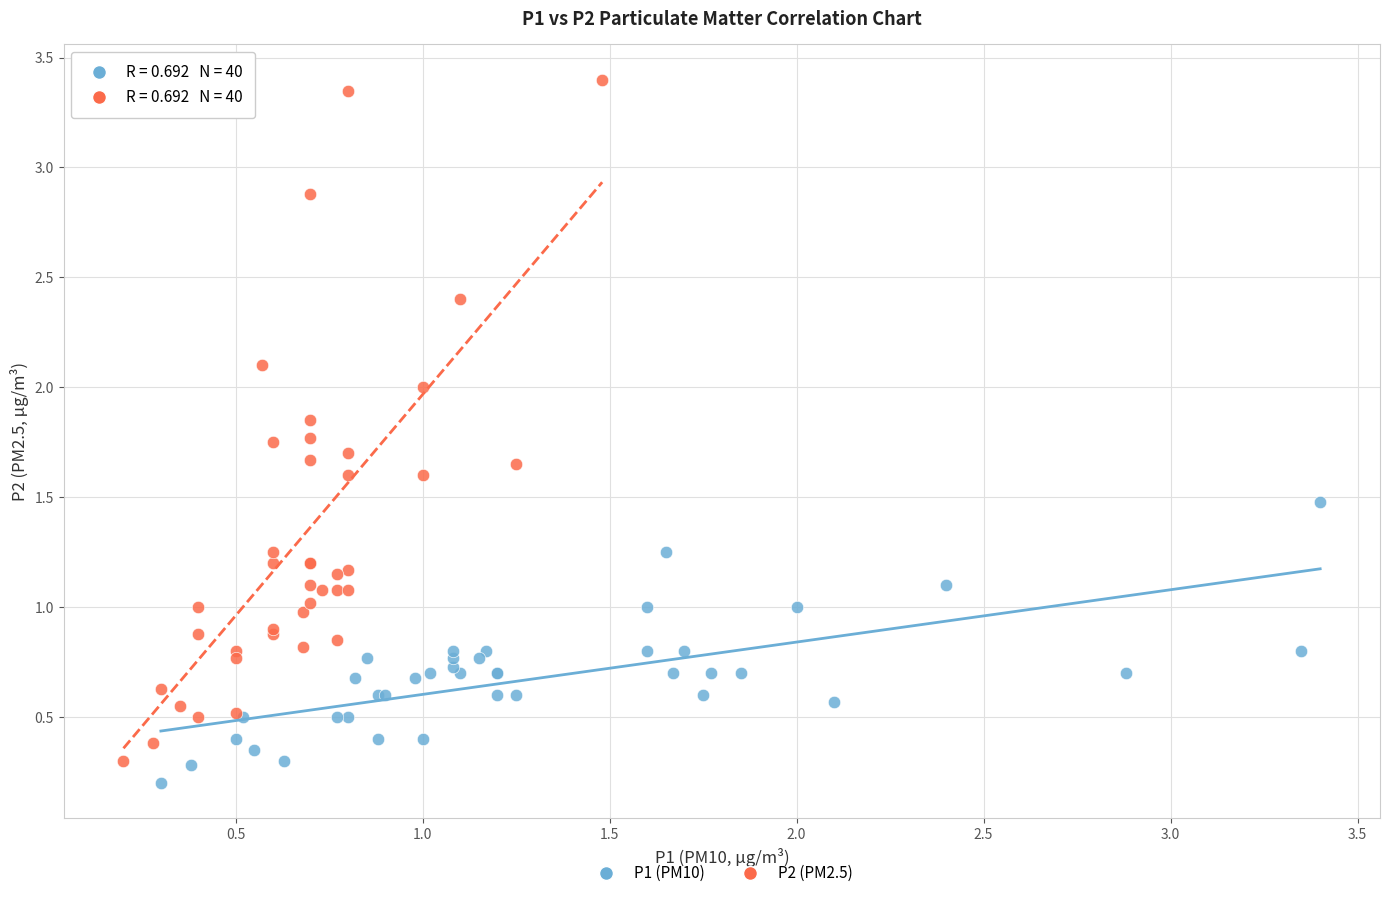

Which series reaches the maximum Y coordinate?

P2 (PM2.5)